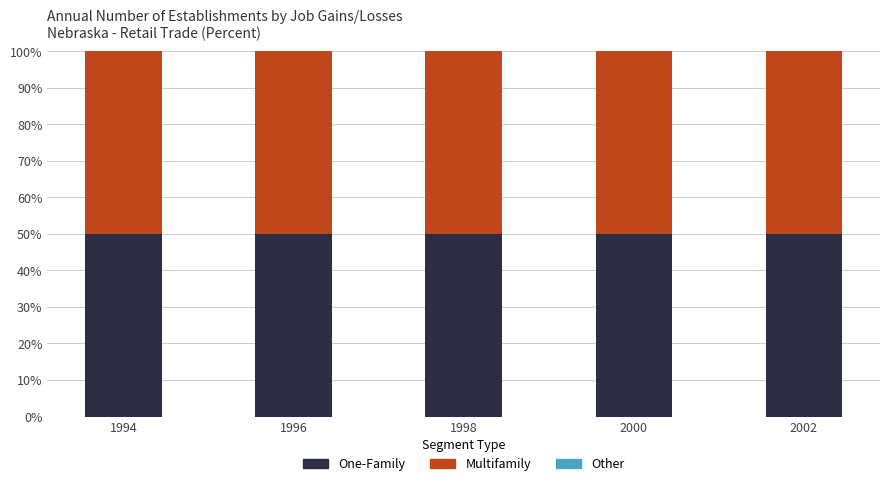

Where is Multifamily nearest to the value 50?

1994